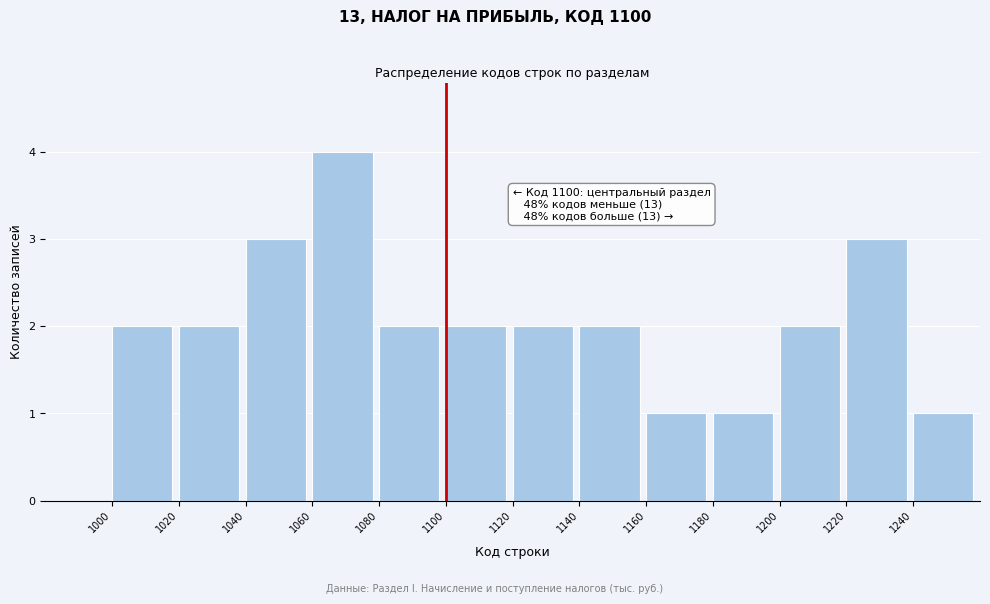

Which range on the x-axis has the tallest bar?

1060 to 1080